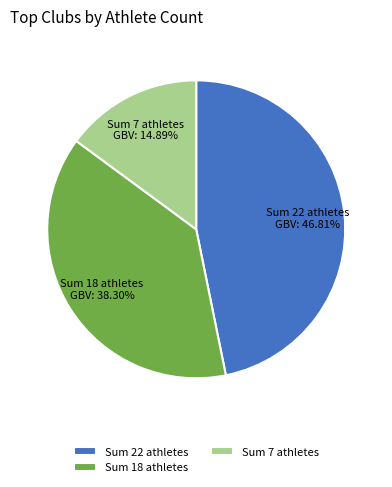

Rank the categories by value from lowest to highest.

Sum 7 athletes, Sum 18 athletes, Sum 22 athletes